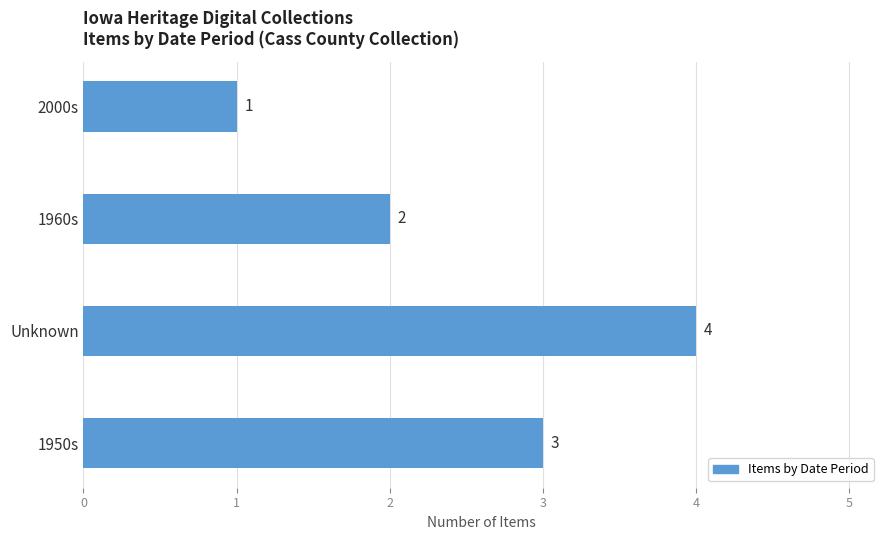

Does the chart contain stacked bars?

No